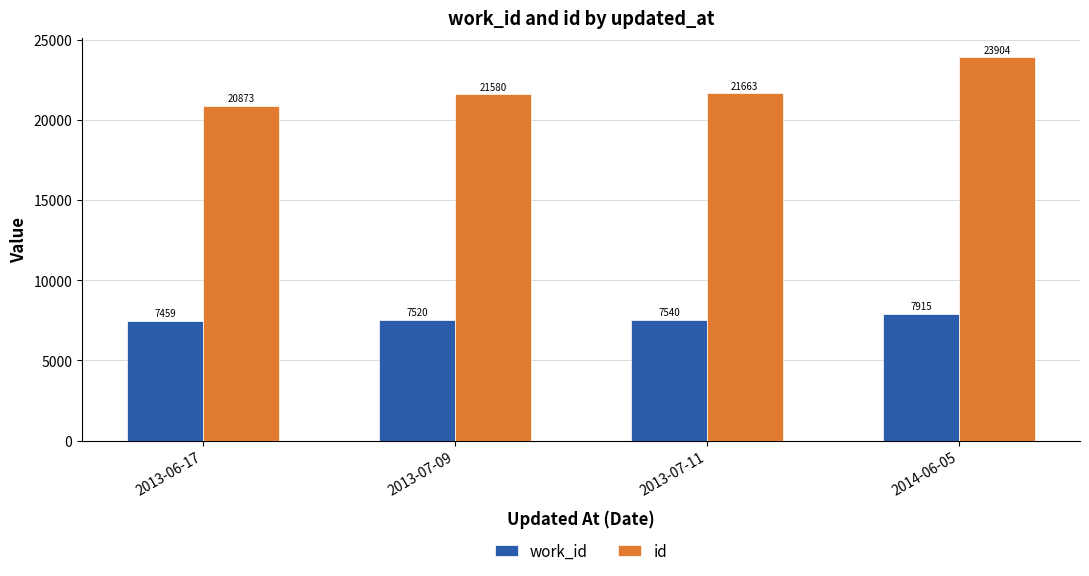

Is the value of id at 2014-06-05 greater than the value of work_id at 2013-07-11?

Yes